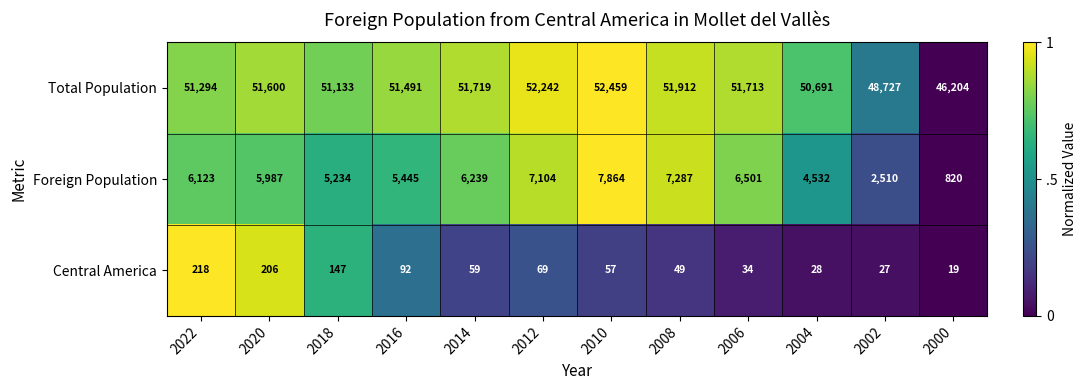

Which series has the widest spread of values?

Foreign Population